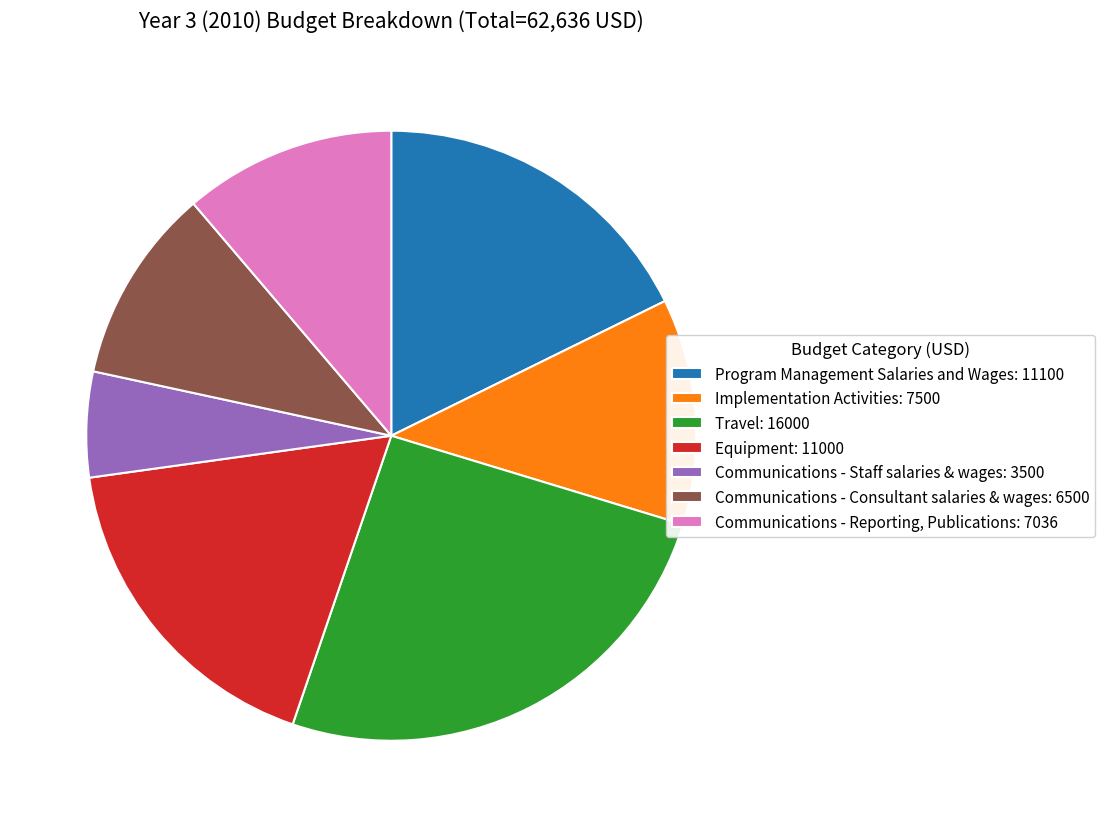

Count the number of slices in the pie.

7